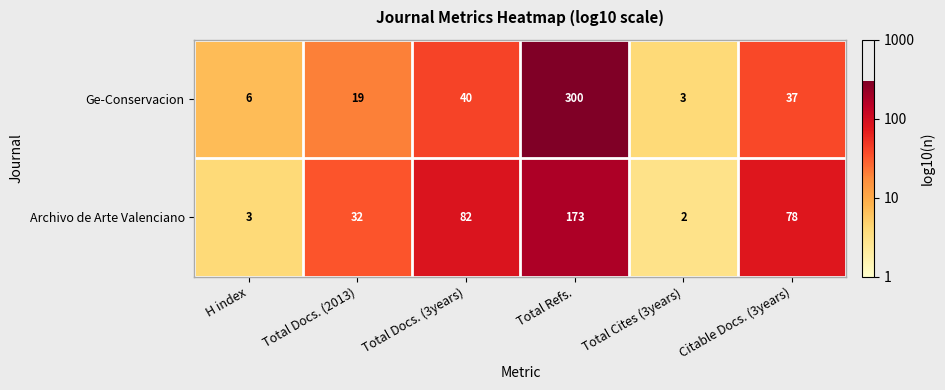

What is the total value across all series at Total Refs.?

473